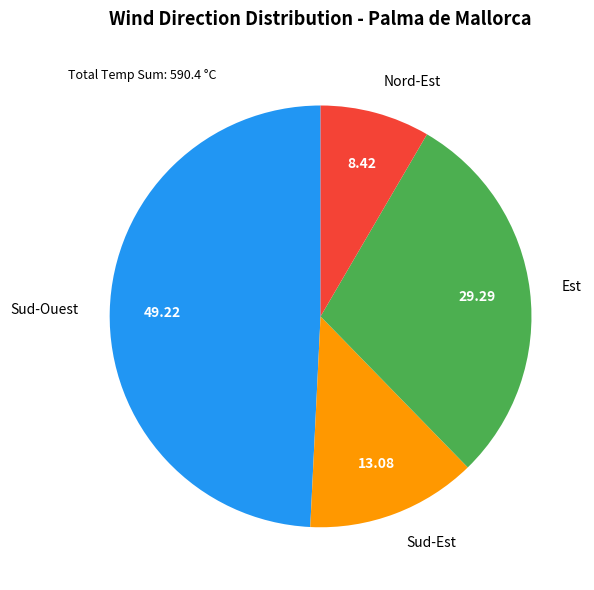

Does any single category account for the majority?

No